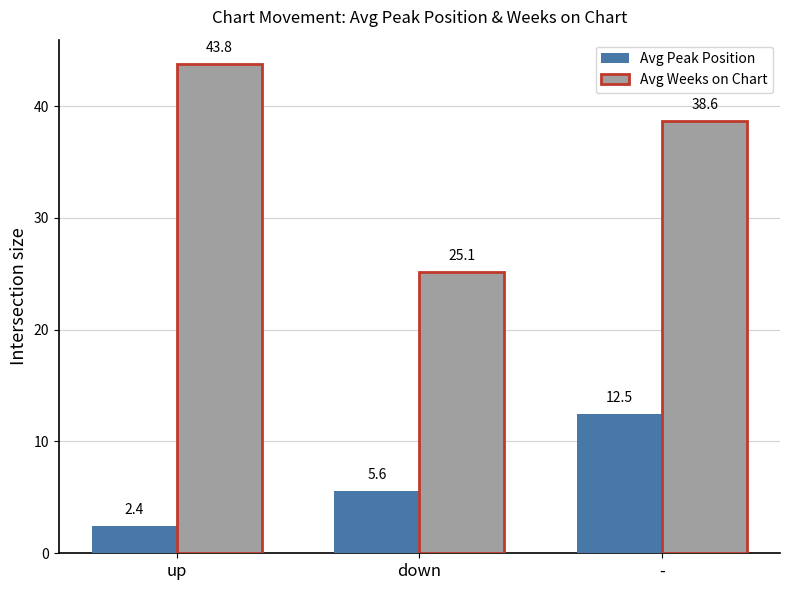

Rank the series by their maximum value, from highest to lowest.

Avg Weeks on Chart, Avg Peak Position